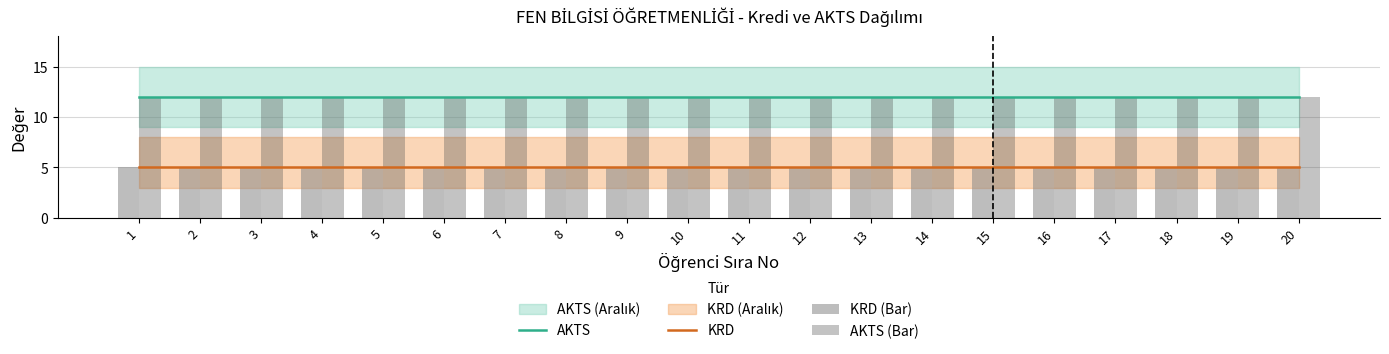

What is the value of the AKTS bar at the 19th from the left?

12